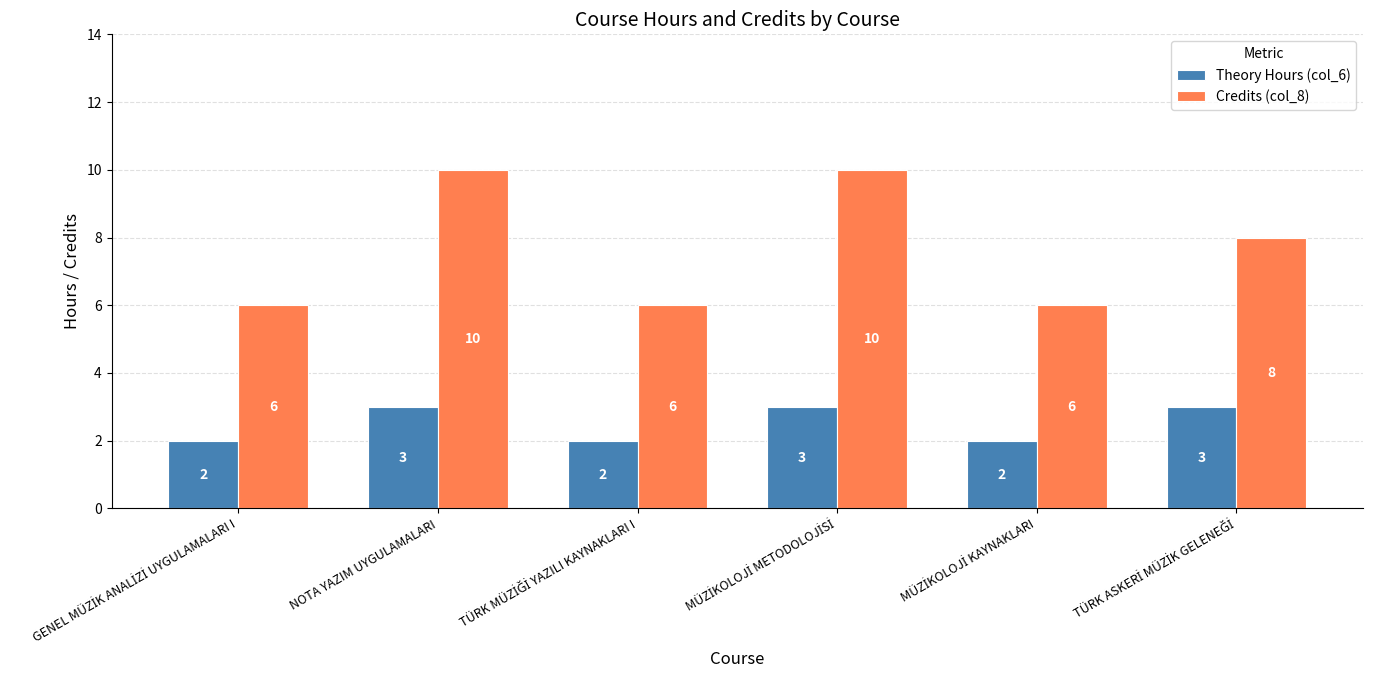

List the series in order of their peak value, lowest first.

Theory Hours (col_6), Credits (col_8)